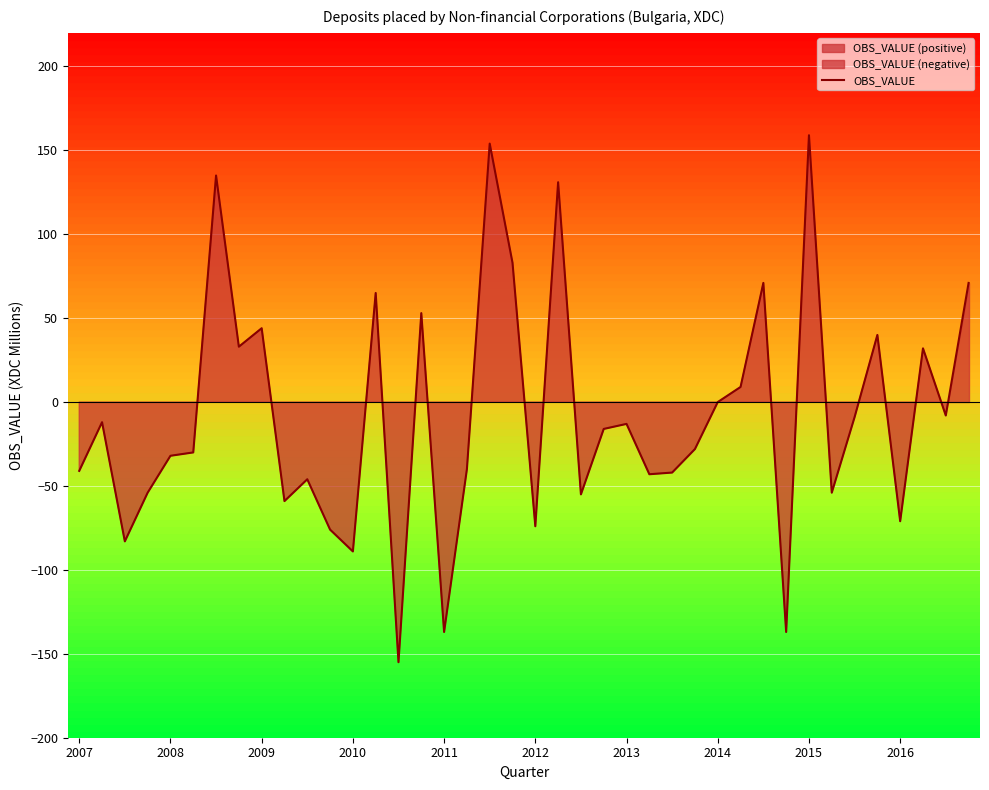

What position from the right is 22?

18